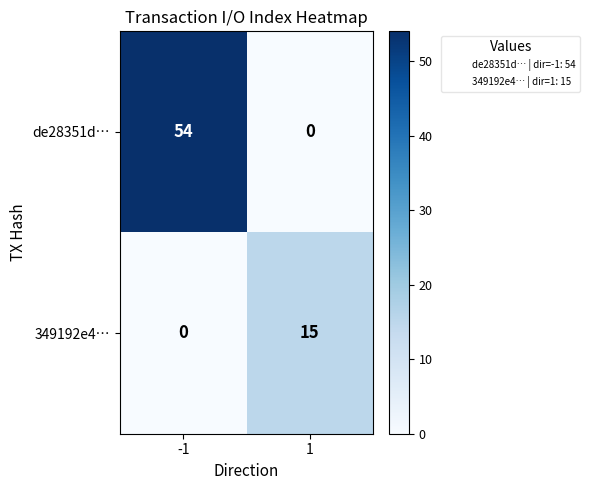

What is the sum of the 349192e4… values at 1 and -1?

15